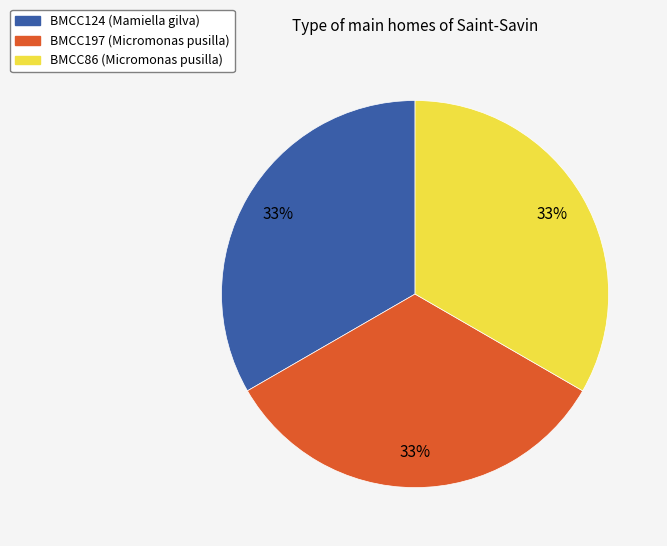

Combined, do BMCC197 (Micromonas pusilla) and BMCC124 (Mamiella gilva) account for over 50%?

Yes